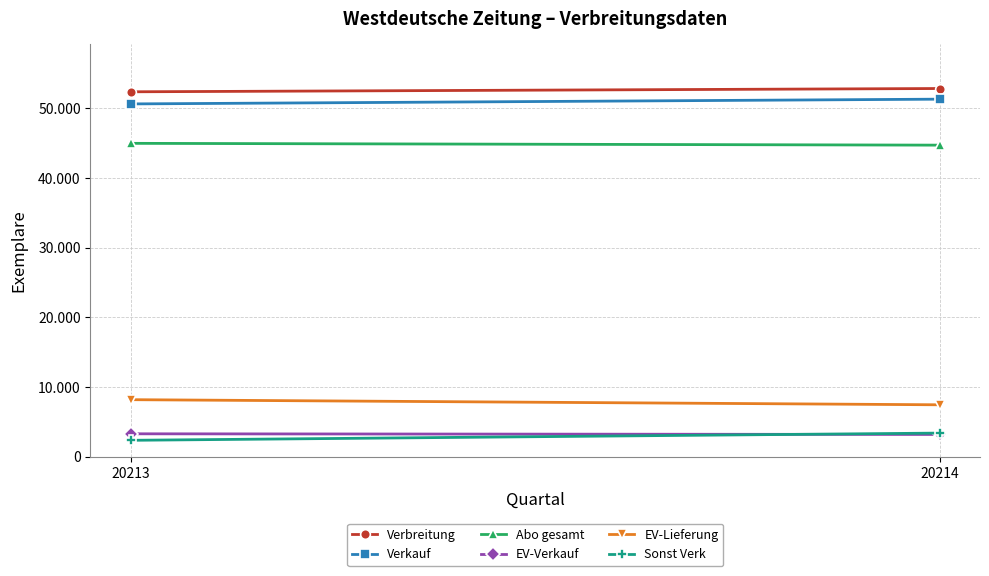

At how many categories does at least one series exceed 48952?

2